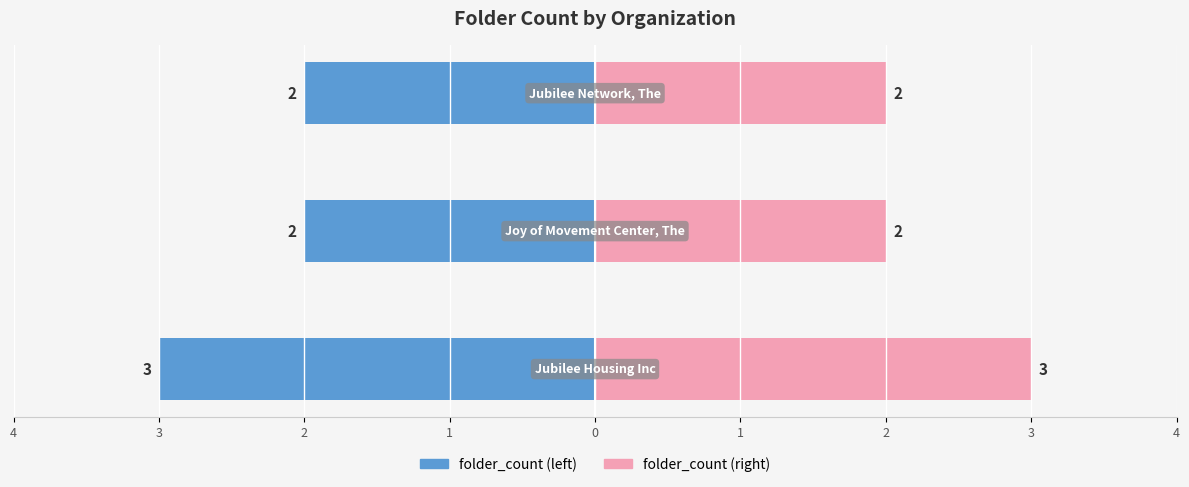

Which series has the largest total across all categories?

folder_count (right)